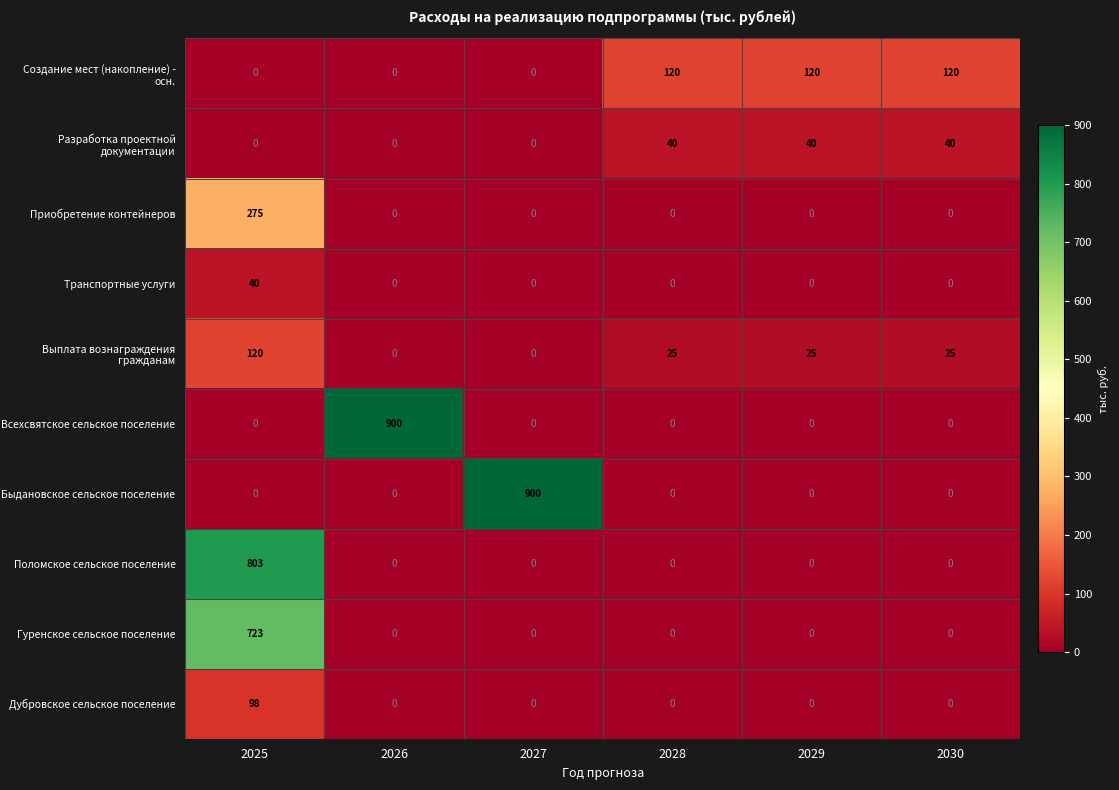

What is the total value across all series at 2025?

2059